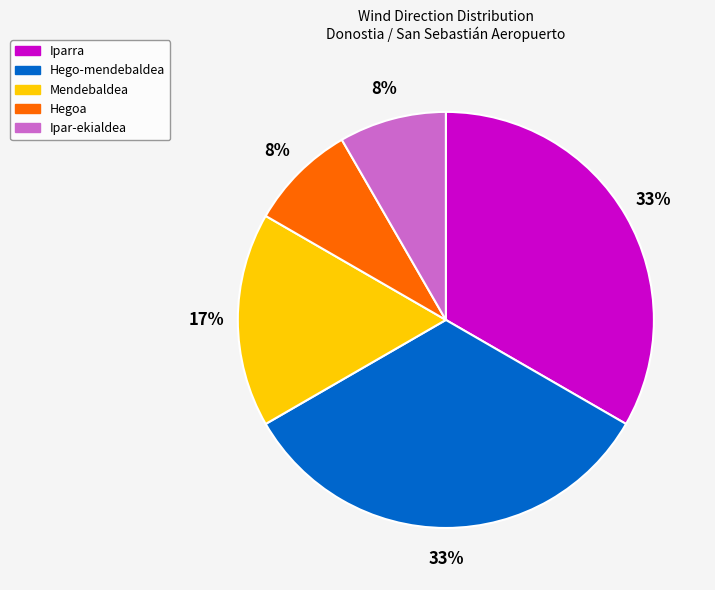

What percentage is the Hego-mendebaldea slice, to the nearest percent?

33%